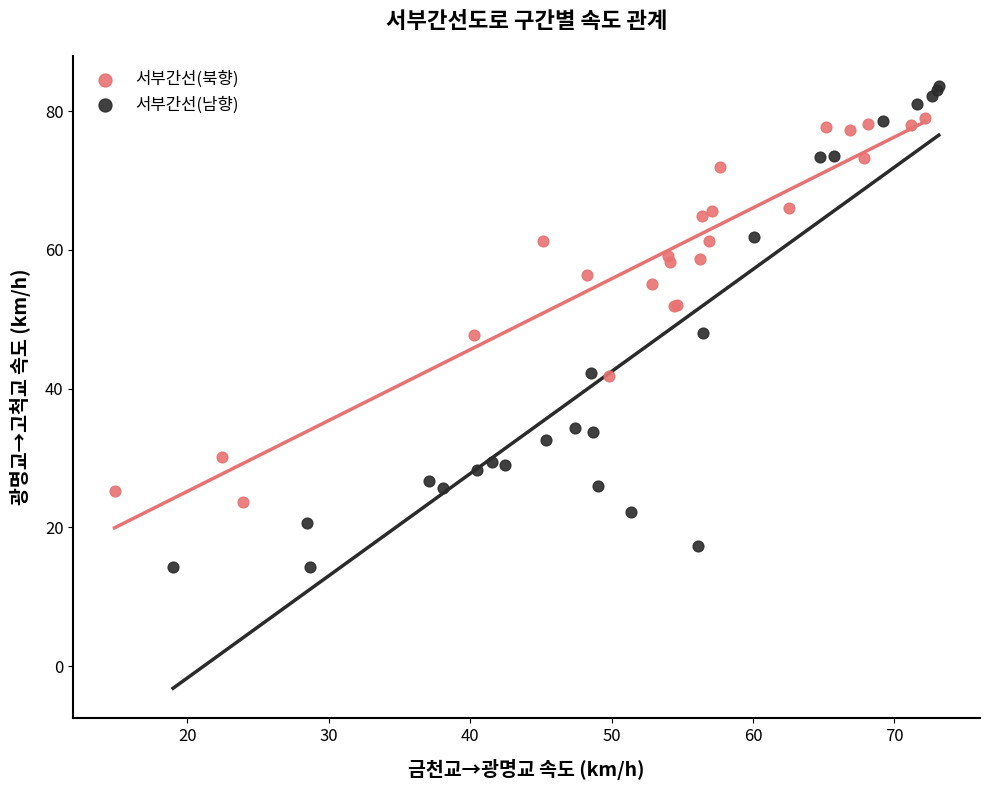

Which series reaches the minimum Y coordinate?

서부간선(남향)